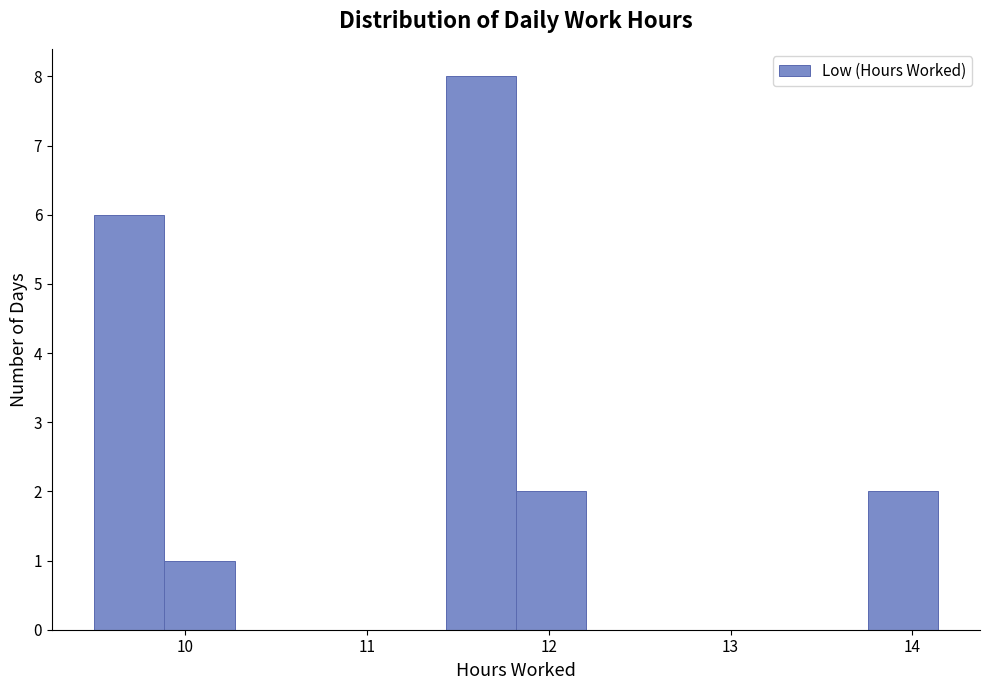

Read against the x-axis, roughly where is the centre of the tallest bar?

11.6